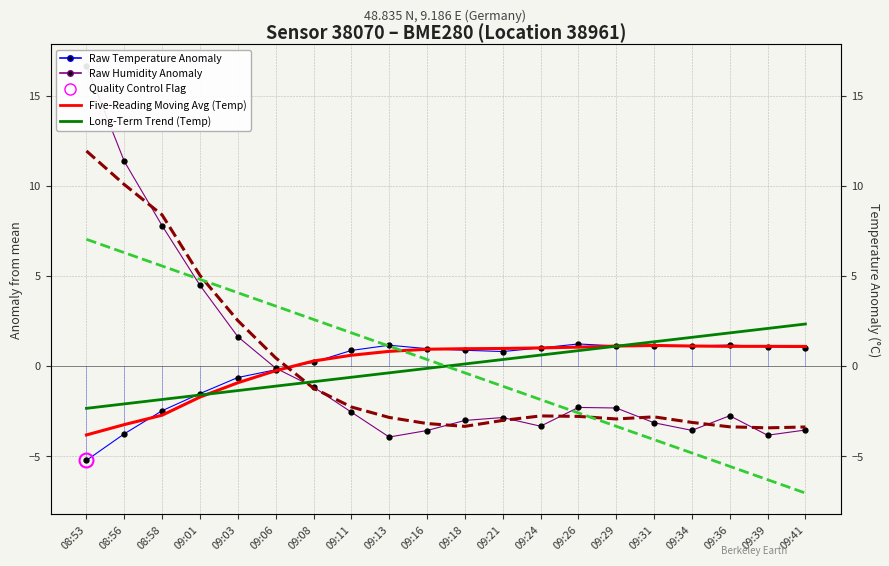

Which series has the largest total across all categories?

Five-Reading Moving Avg (Temp)